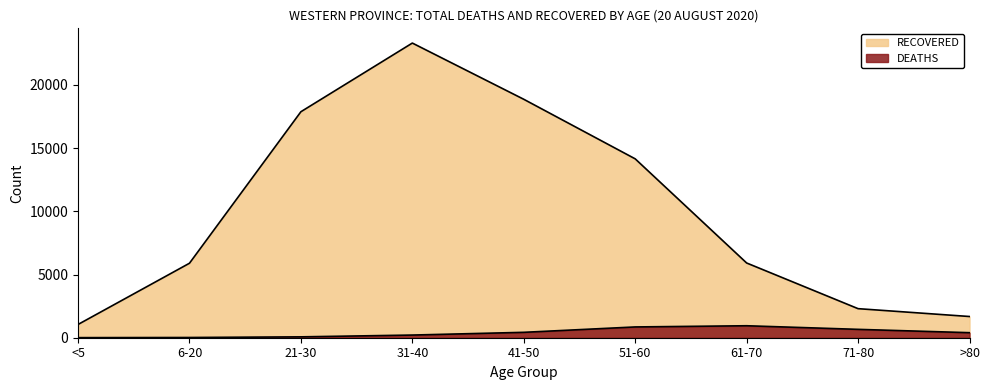

At 41-50, list the series in order from largest to smallest.

RECOVERED, DEATHS